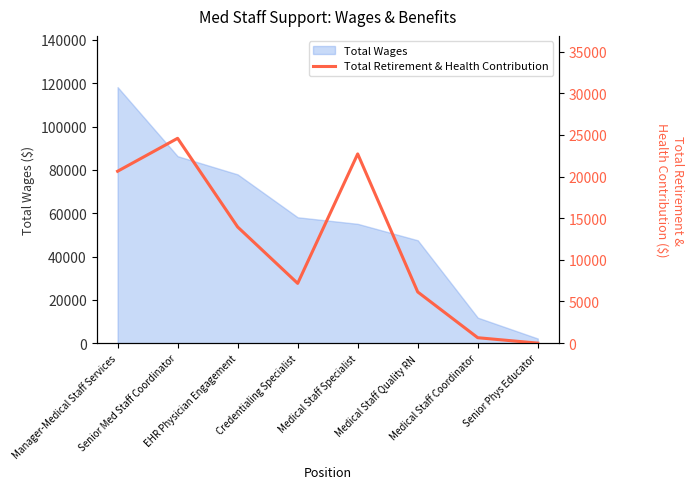

Does the chart display data point markers on the line(s)?

No